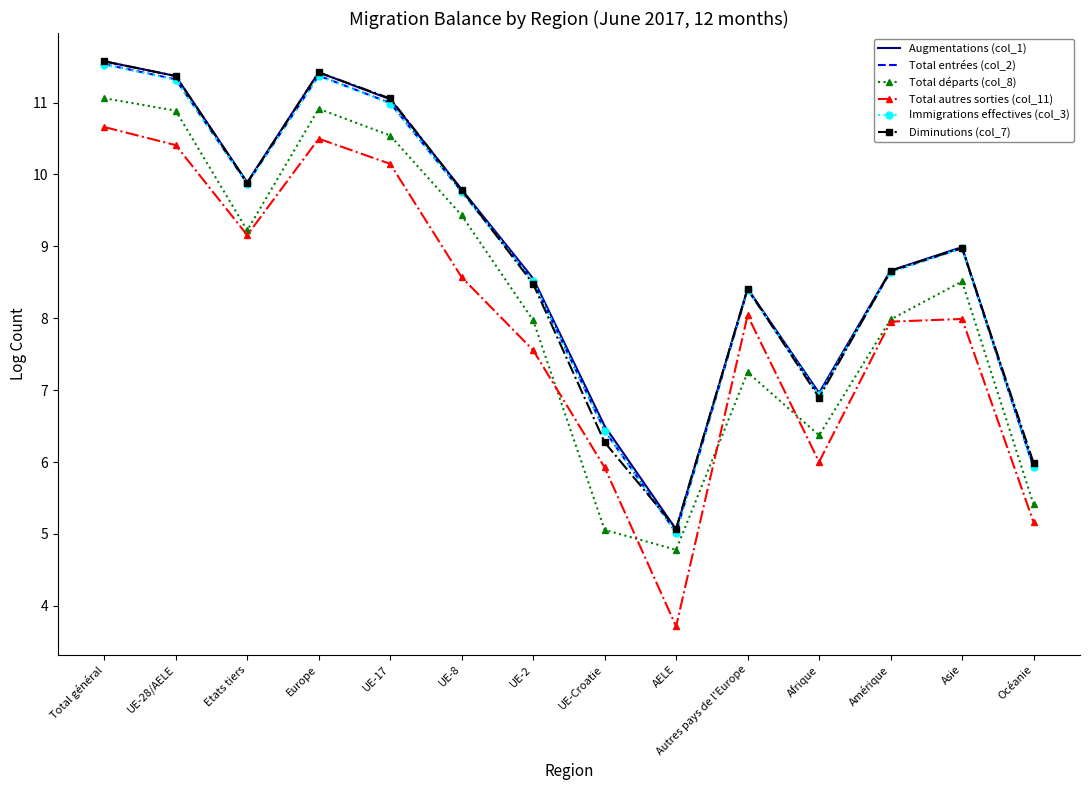

What position from the left is AELE?

9